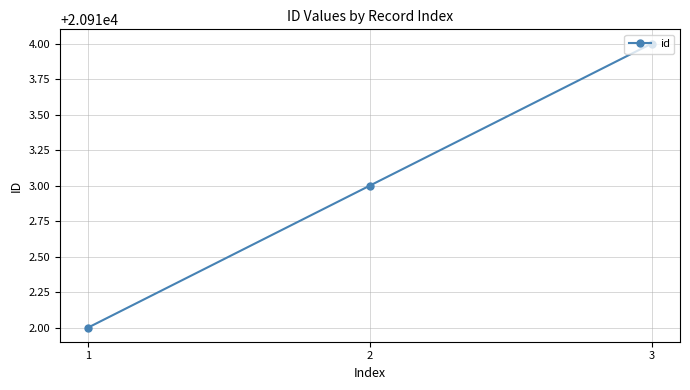

The value at 1 is 20912. True or false?

True